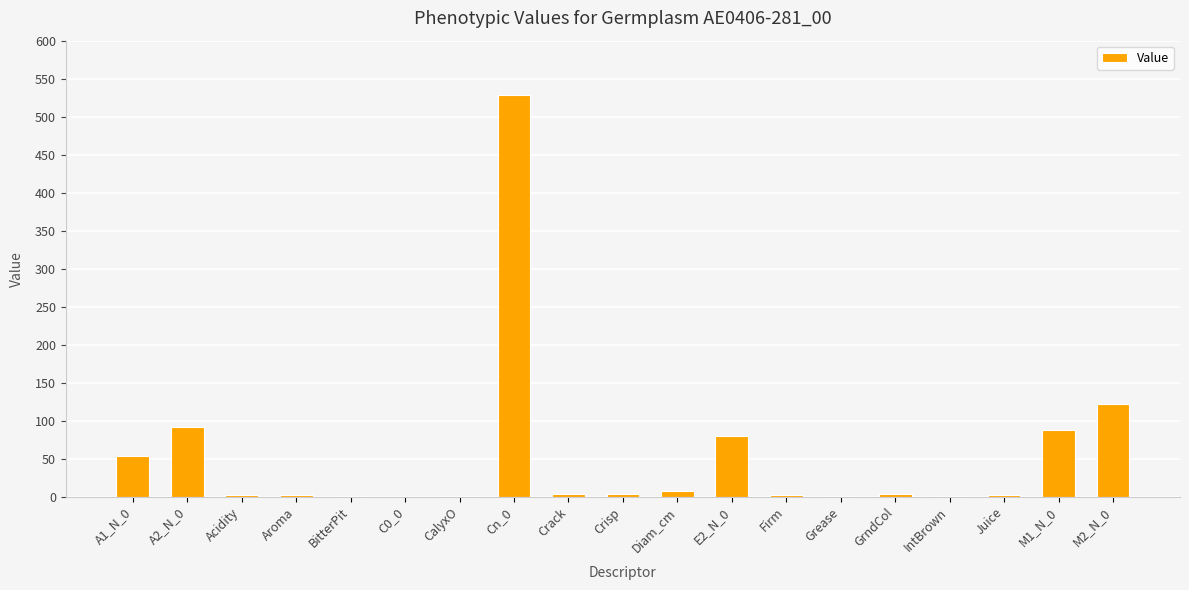

What is the maximum value shown in the chart?

528.9